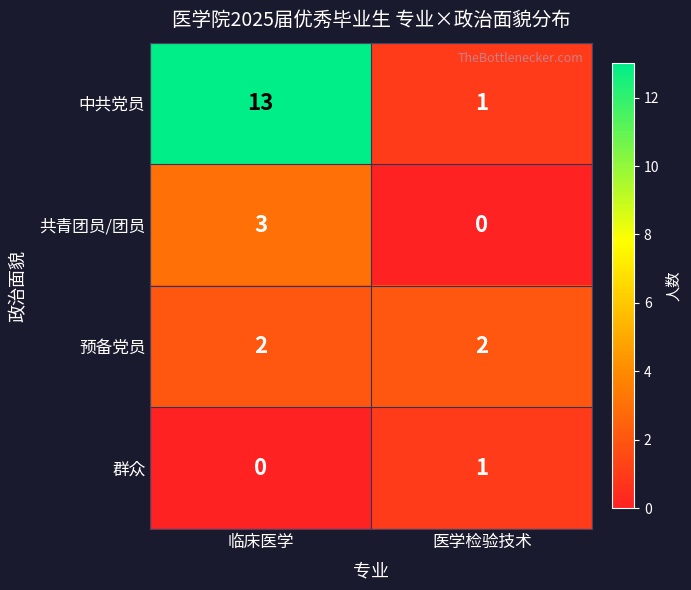

Which series has the widest spread of values?

中共党员